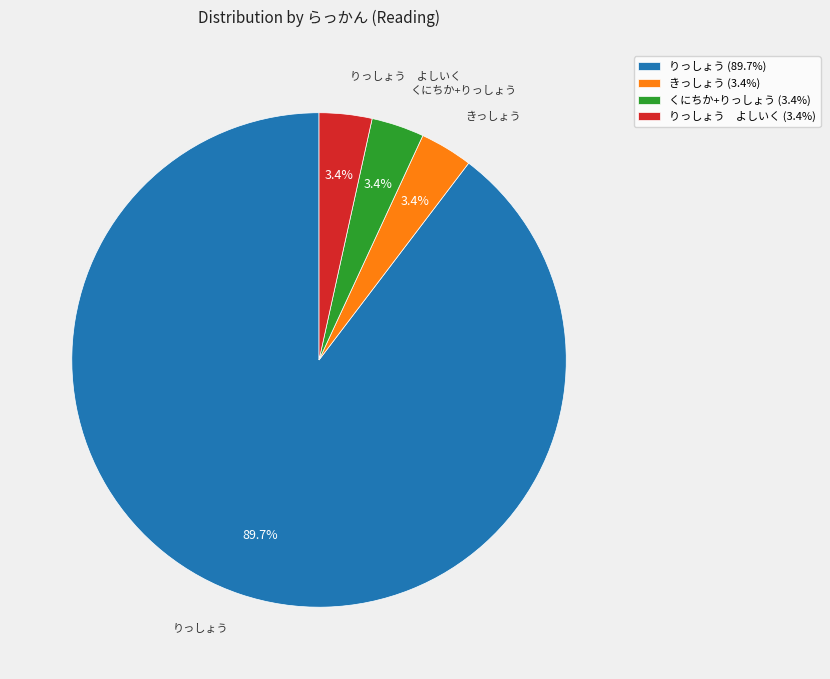

To the nearest percent, what is the difference between the largest and smallest slice percentages?

86%